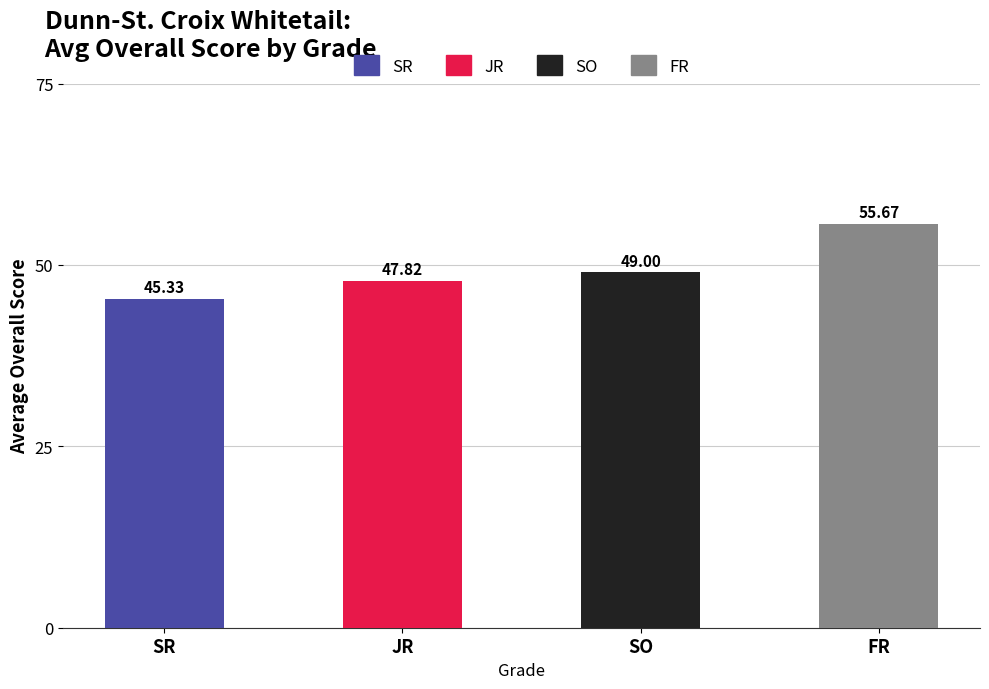

Reading left to right, extract all data points from this chart.

45.3	47.8	49.0	55.7